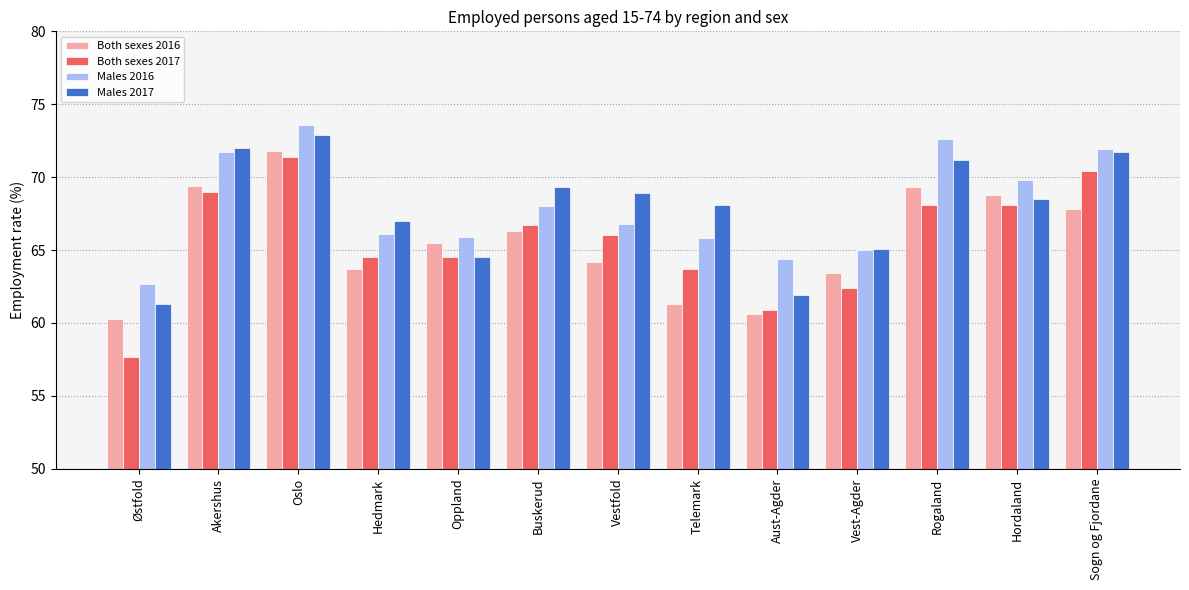

What position from the right is Aust-Agder?

5